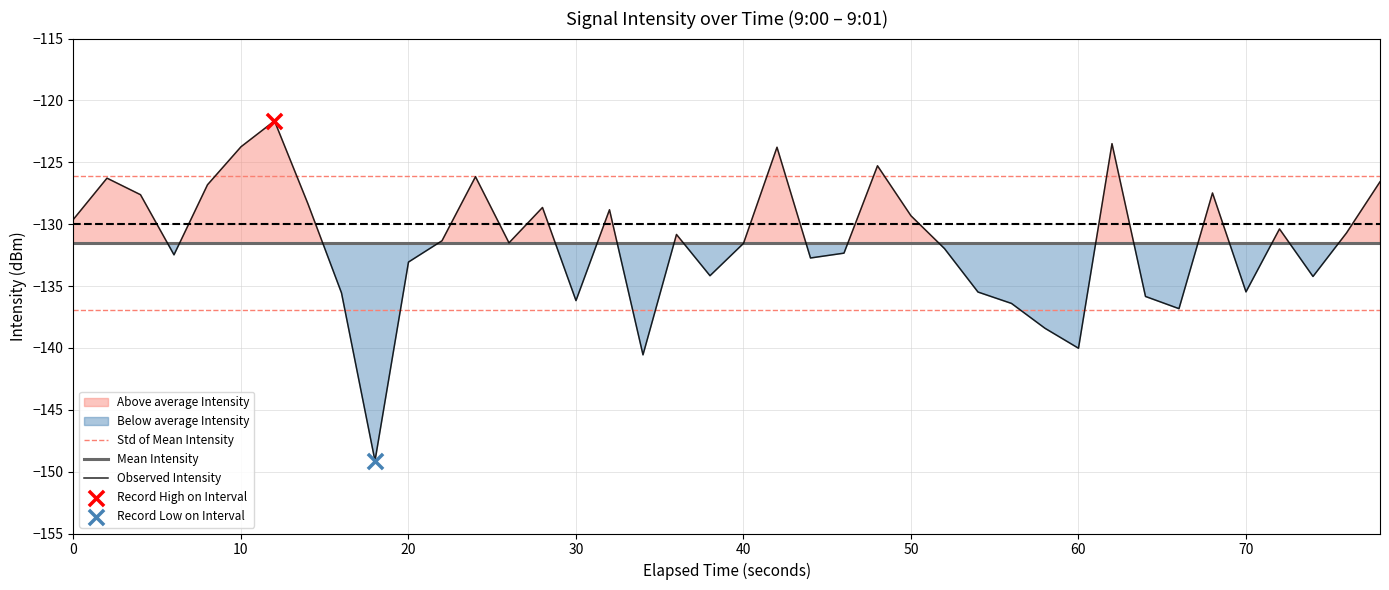

Which series contains the highest Y value?

Observed Intensity